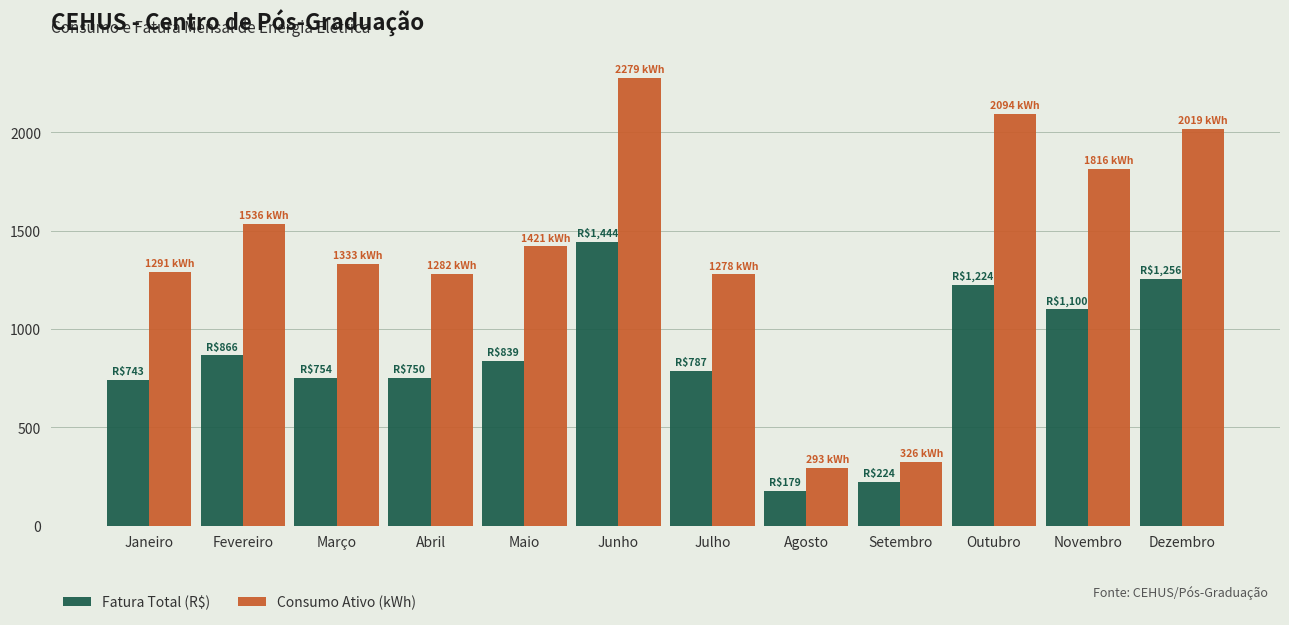

Rank the series at Outubro from lowest to highest value.

Fatura Total (R$), Consumo Ativo (kWh)